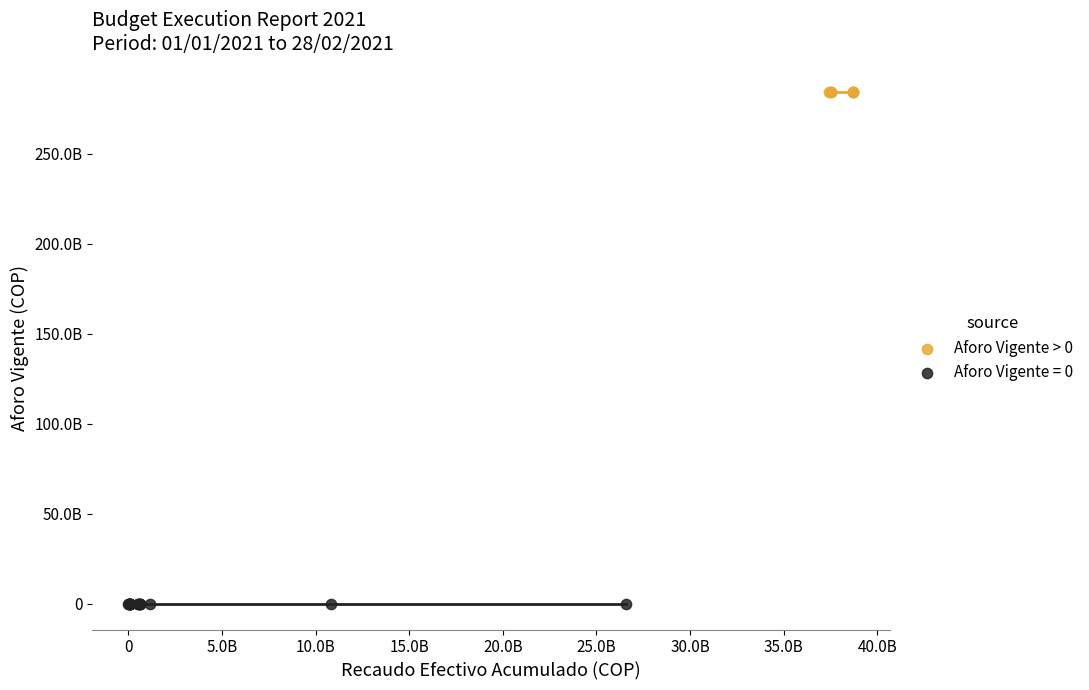

Which series contains the highest Y value?

Aforo Vigente > 0